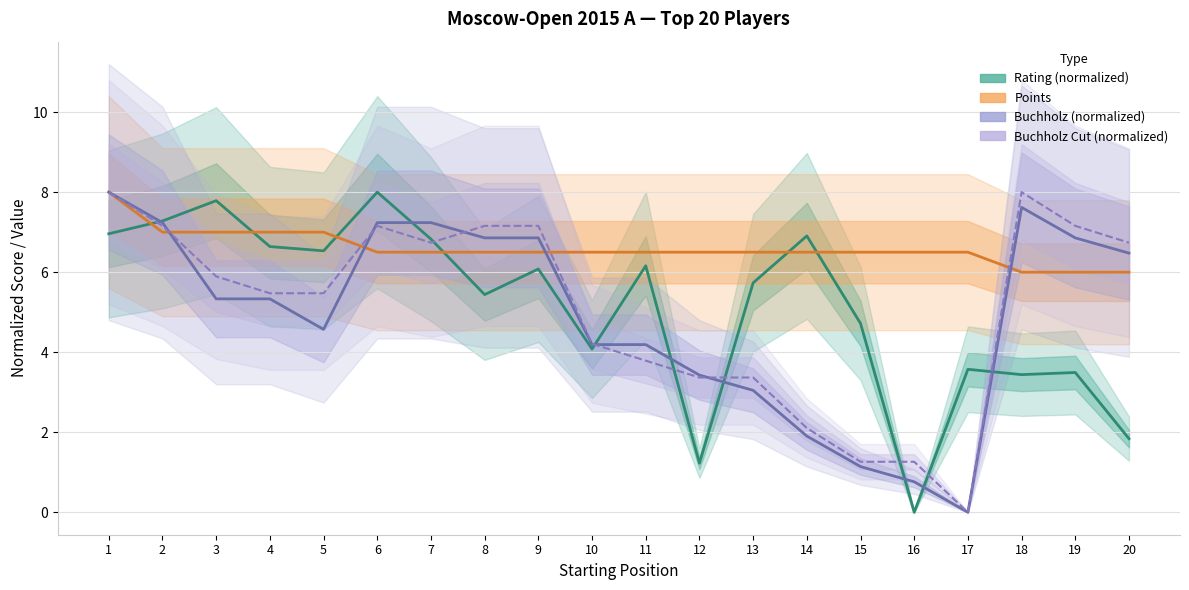

Reading right to left, extract all data points from this chart.

Rating (normalized): 20=1.8	19=3.5	18=3.4	17=3.6	16=0.0	15=4.7	14=6.9	13=5.7	12=1.2	11=6.2	10=4.1	9=6.1	8=5.4	7=6.8	6=8.0	5=6.5	4=6.6	3=7.8	2=7.3	1=7.0
Points: 20=6.0	19=6.0	18=6.0	17=6.5	16=6.5	15=6.5	14=6.5	13=6.5	12=6.5	11=6.5	10=6.5	9=6.5	8=6.5	7=6.5	6=6.5	5=7.0	4=7.0	3=7.0	2=7.0	1=8.0
Buchholz (normalized): 20=6.5	19=6.9	18=7.6	17=0.0	16=0.8	15=1.1	14=1.9	13=3.0	12=3.4	11=4.2	10=4.2	9=6.9	8=6.9	7=7.2	6=7.2	5=4.6	4=5.3	3=5.3	2=7.2	1=8.0
Buchholz Cut (normalized): 20=6.7	19=7.2	18=8.0	17=0.0	16=1.3	15=1.3	14=2.1	13=3.4	12=3.4	11=3.8	10=4.2	9=7.2	8=7.2	7=6.7	6=7.2	5=5.5	4=5.5	3=5.9	2=7.2	1=8.0